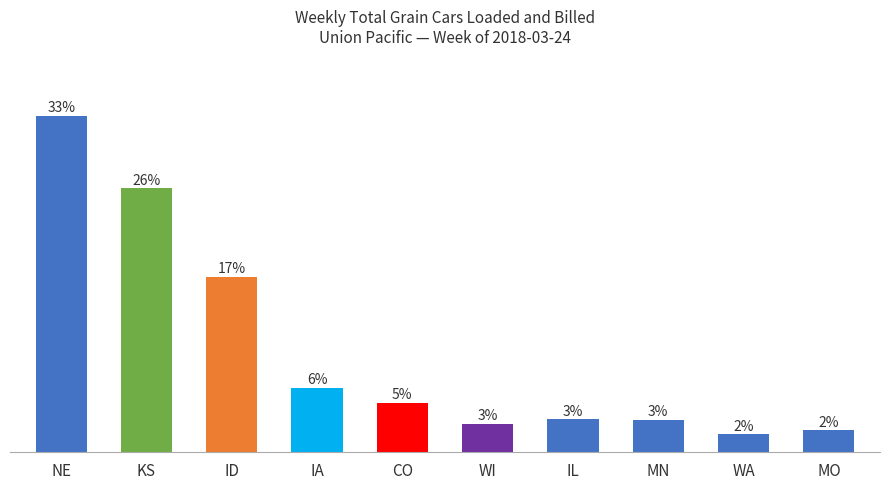

Are the bars horizontal?

No